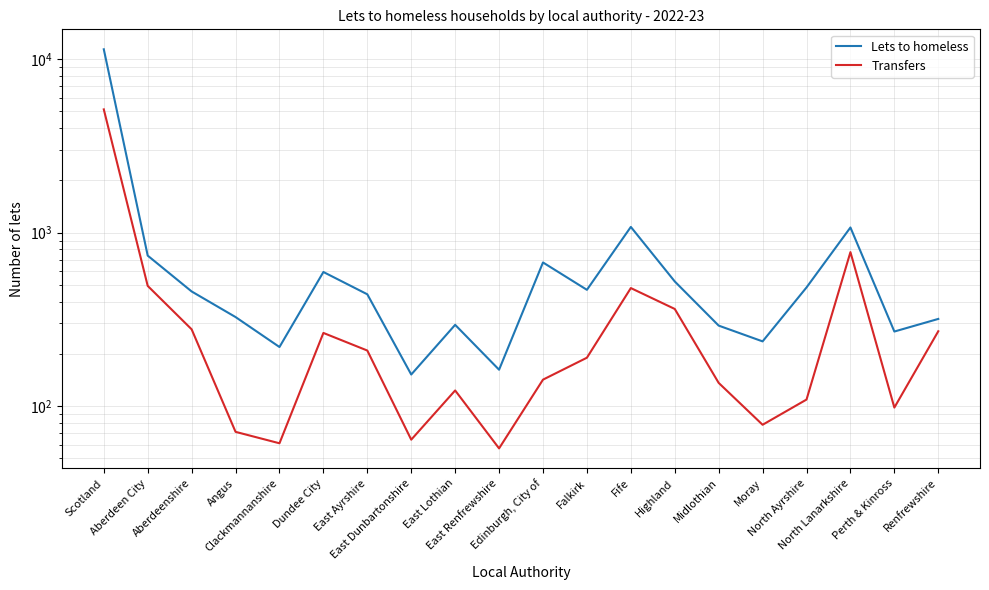

What is the sum of the Transfers values at Angus and North Ayrshire?

180